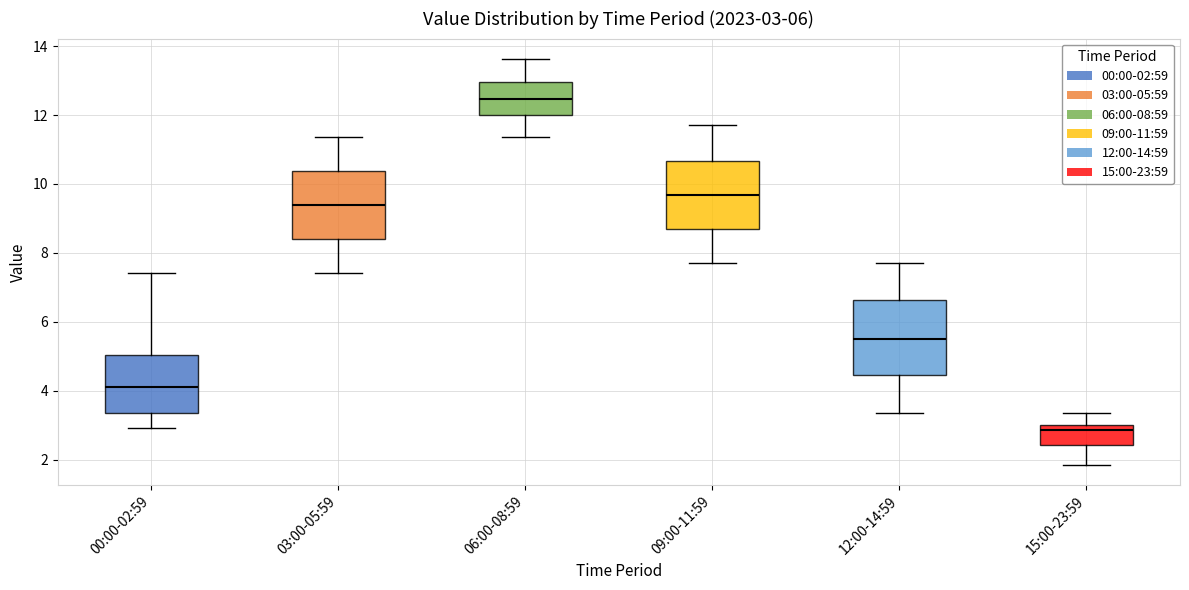

Which box is the tallest, from its lower edge to its upper edge?

12:00-14:59